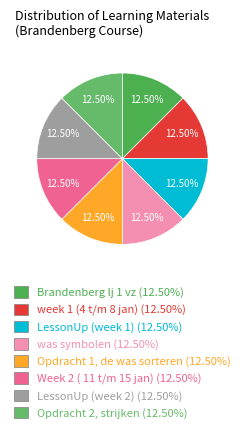

What percentage is NOT represented by LessonUp (week 1)?

87.5%